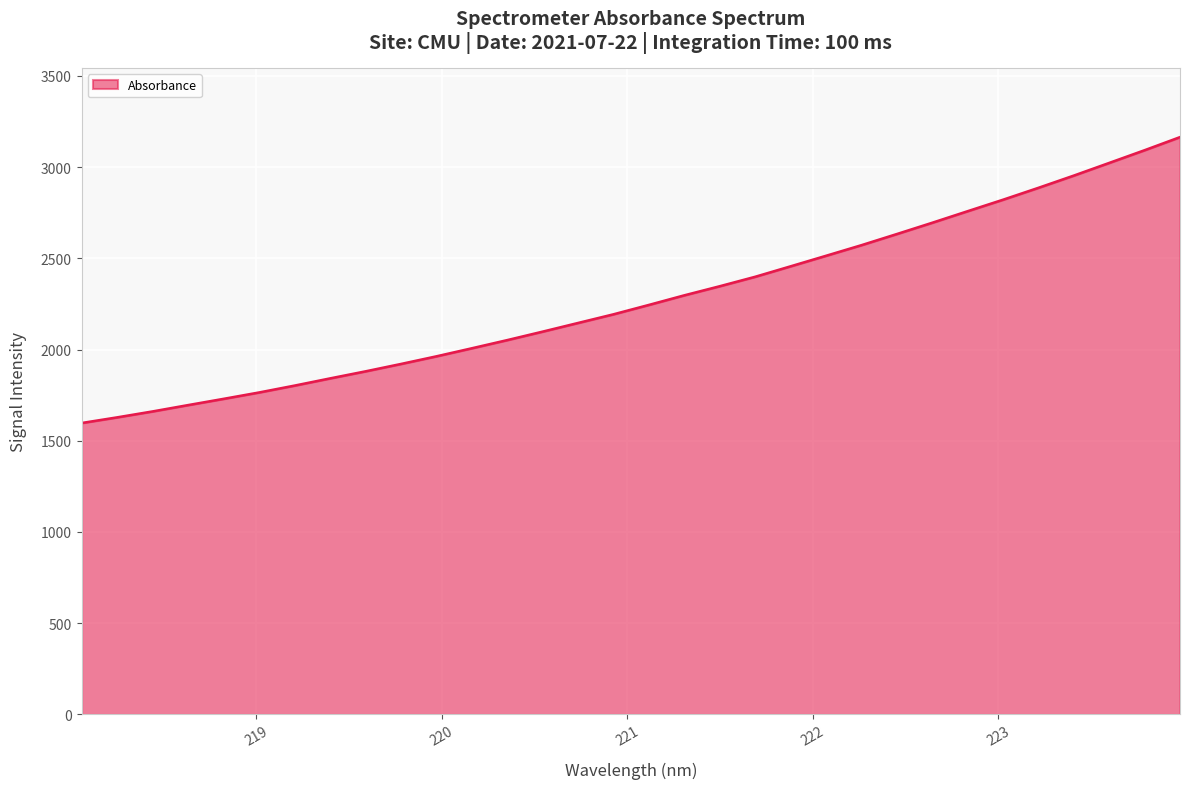

Count the number of categories in the chart.

32